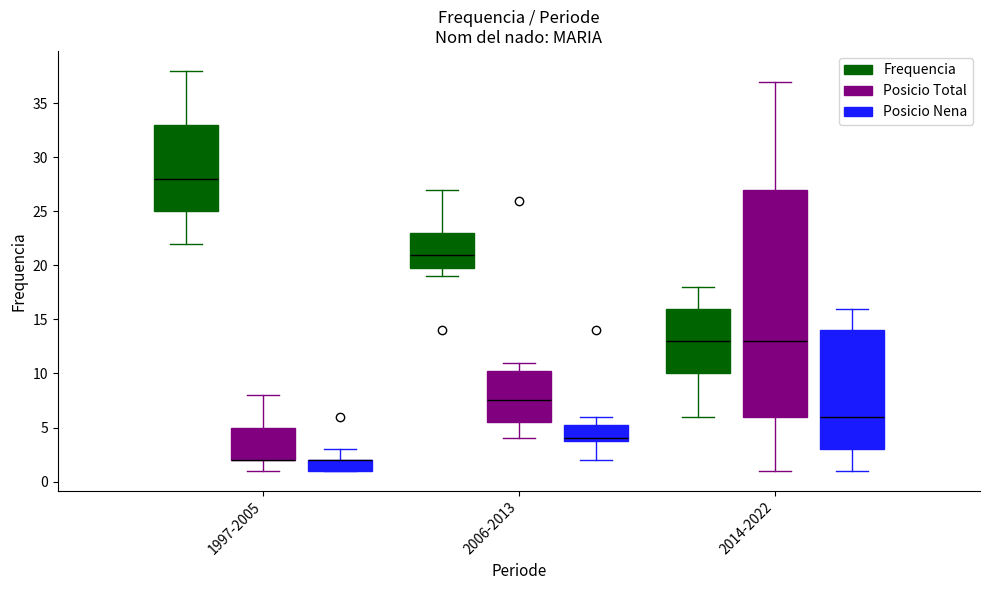

Reading left to right, transcribe this box plot: for each box, give where its median line is, the range the box spans, and where its two whiskers end, as read against the y-axis. The values are not printed on the chart, so give them approximately, as read against the axis.

1997-2005 (Frequencia): median 28.0, box 25.0 to 33.0, whiskers 22.0 to 38.0
1997-2005 (Posicio Total): median 2.0 (drawn on the box's lower edge), box 2.0 to 5.0, whiskers 1.0 to 8.0
1997-2005 (Posicio Nena): median 2.0 (drawn on the box's upper edge), box 1.0 to 2.0, whiskers 1.0 to 3.0
2006-2013 (Frequencia): median 21.0, box 20.0 to 23.0, whiskers 19.0 to 27.0
2006-2013 (Posicio Total): median 7.5, box 5.5 to 10.5, whiskers 4.0 to 11.0
2006-2013 (Posicio Nena): median 4.0 (just above the box's lower edge), box 4.0 to 5.5, whiskers 2.0 to 6.0
2014-2022 (Frequencia): median 13.0, box 10.0 to 16.0, whiskers 6.0 to 18.0
2014-2022 (Posicio Total): median 13.0, box 6.0 to 27.0, whiskers 1.0 to 37.0
2014-2022 (Posicio Nena): median 6.0, box 3.0 to 14.0, whiskers 1.0 to 16.0